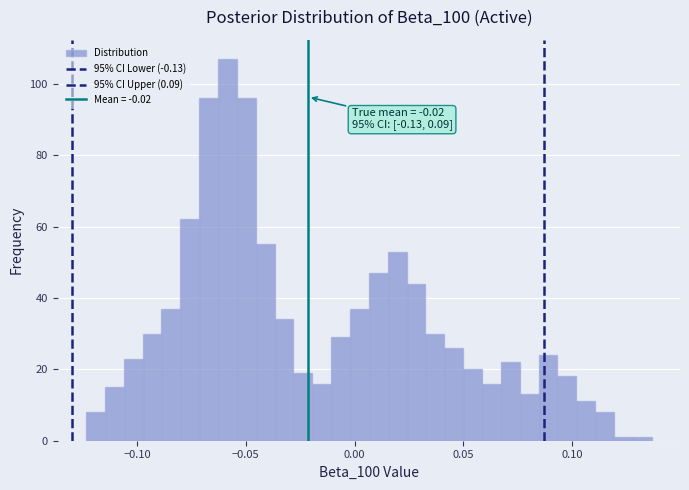

Around what value on the x-axis is the tallest bar? Give the approximate position of its centre, as read against the axis.

-0.060